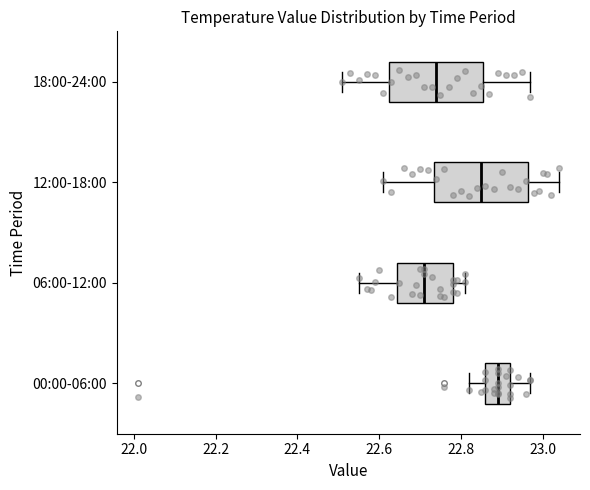

Reading bottom to top, transcribe this box plot: for each box, give where its median line is, the range the box spans, and where its two whiskers end, as read against the x-axis. The values are not printed on the chart, so give them approximately, as read against the axis.

00:00-06:00: median 22.90, box 22.86 to 22.92, whiskers 22.82 to 22.98
06:00-12:00: median 22.72, box 22.64 to 22.78, whiskers 22.56 to 22.82
12:00-18:00: median 22.86, box 22.74 to 22.96, whiskers 22.62 to 23.04
18:00-24:00: median 22.74, box 22.62 to 22.86, whiskers 22.52 to 22.98